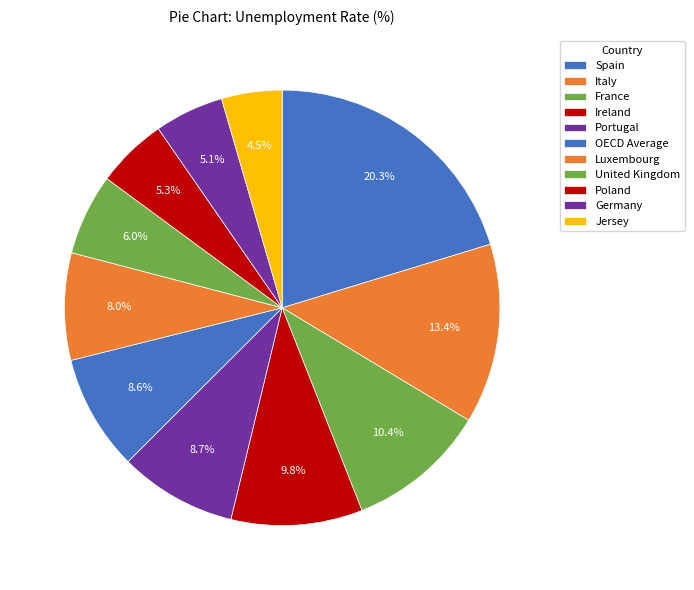

To the nearest percent, what percentage of the pie is OECD Average?

9%